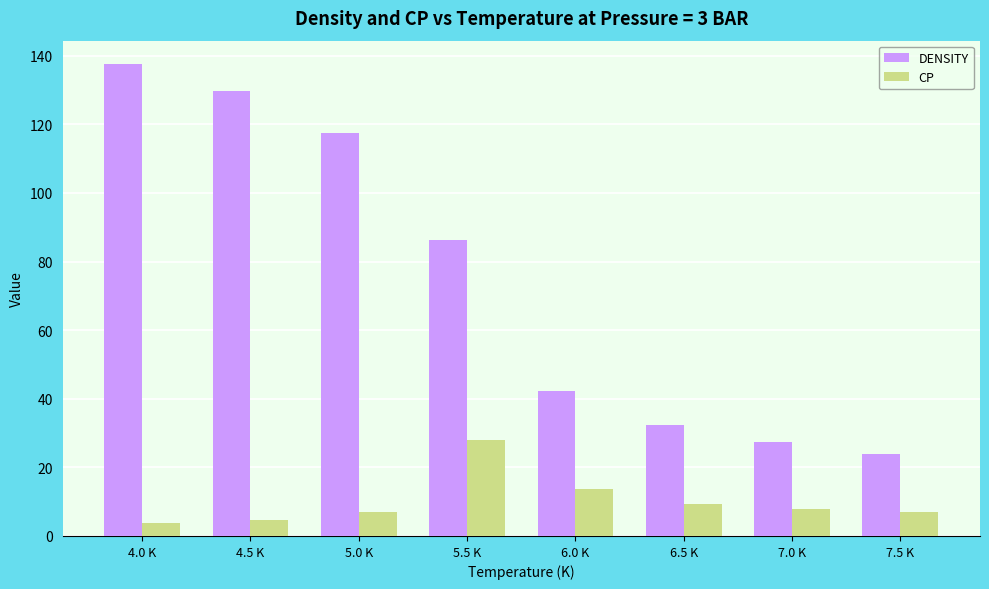

What is the greatest value displayed?

137.5